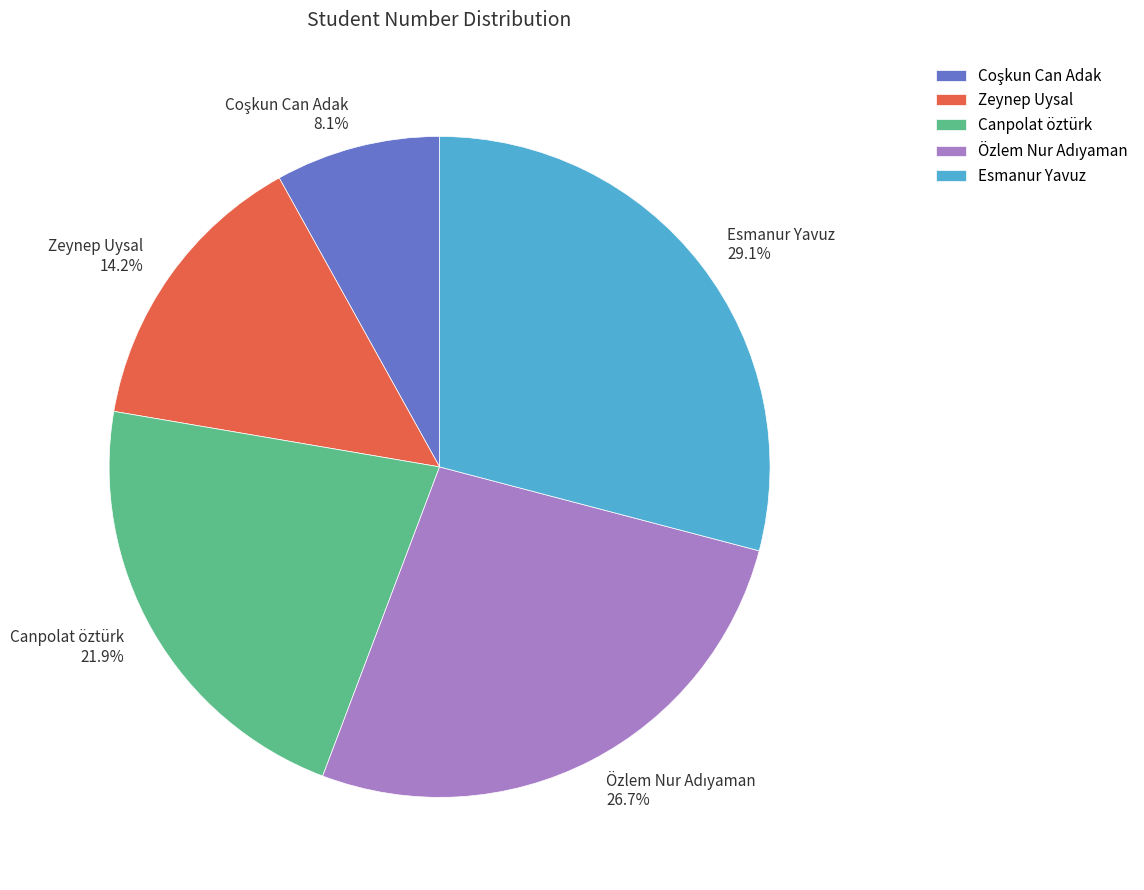

What percentage is NOT represented by Zeynep Uysal?

85.8%